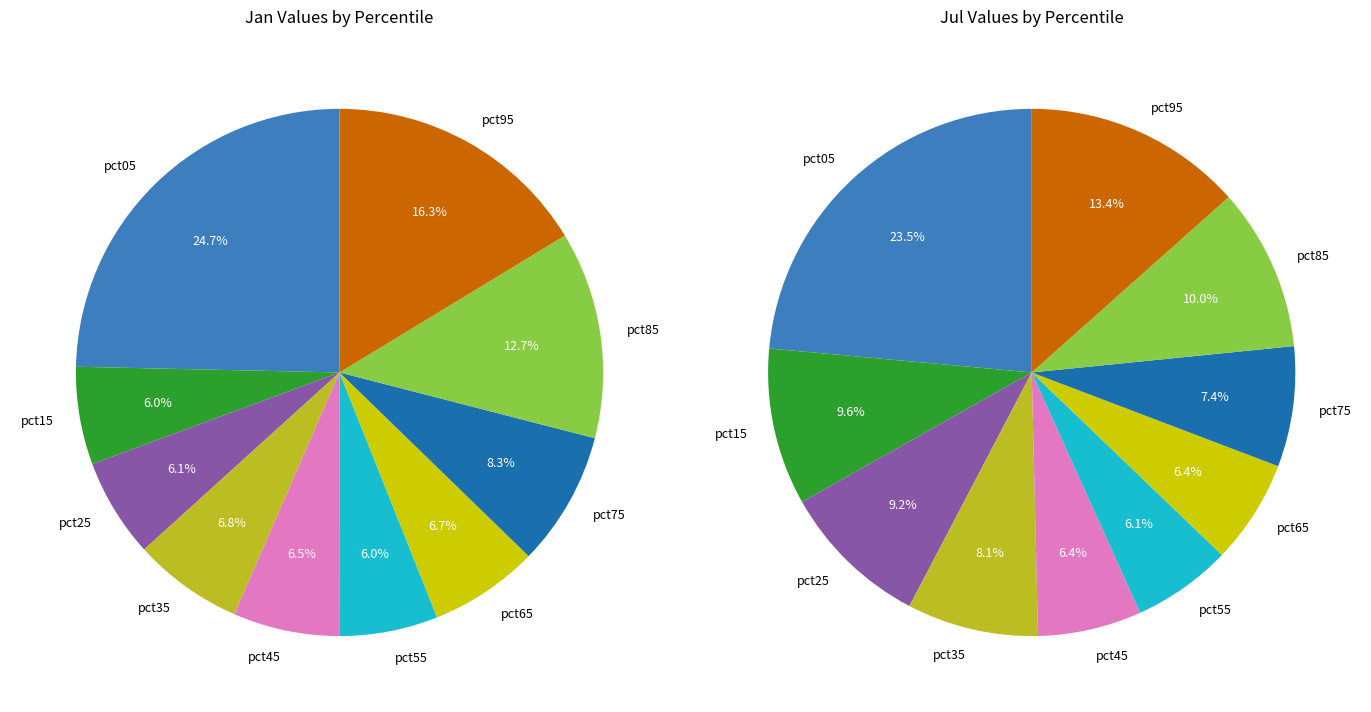

True or false: pct05 accounts for 14% of the total.

False